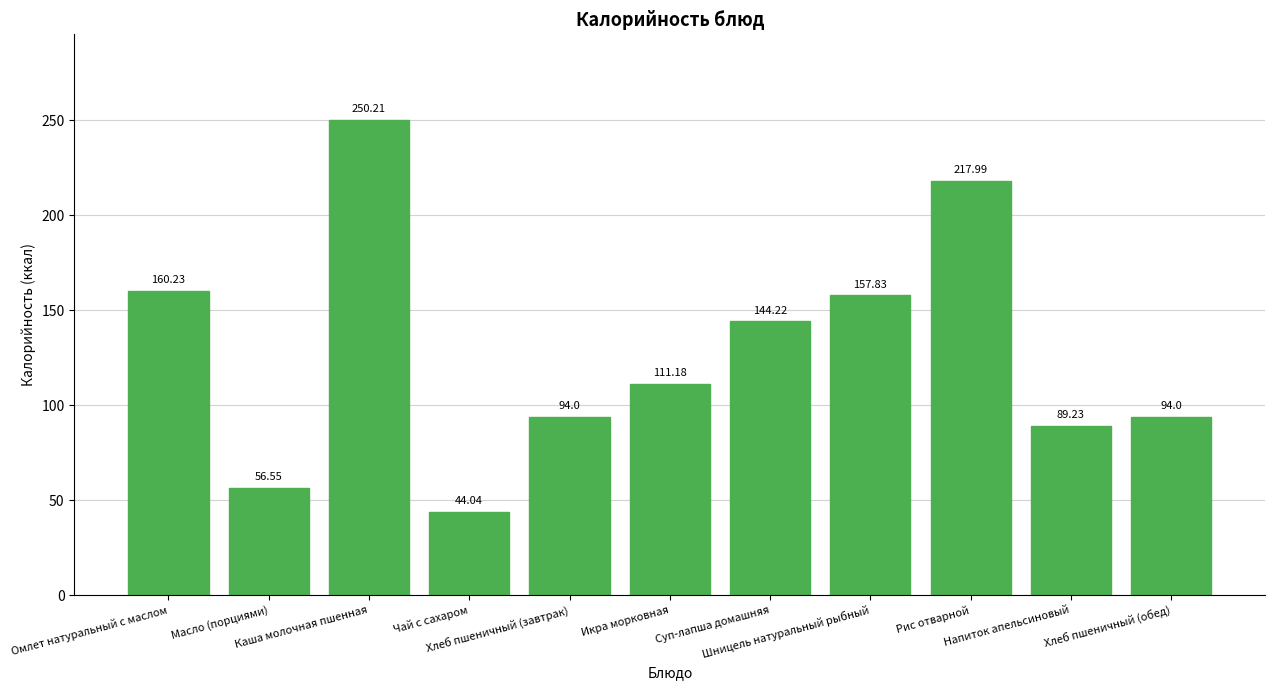

At which label is the value closest to 147?

Суп-лапша домашняя